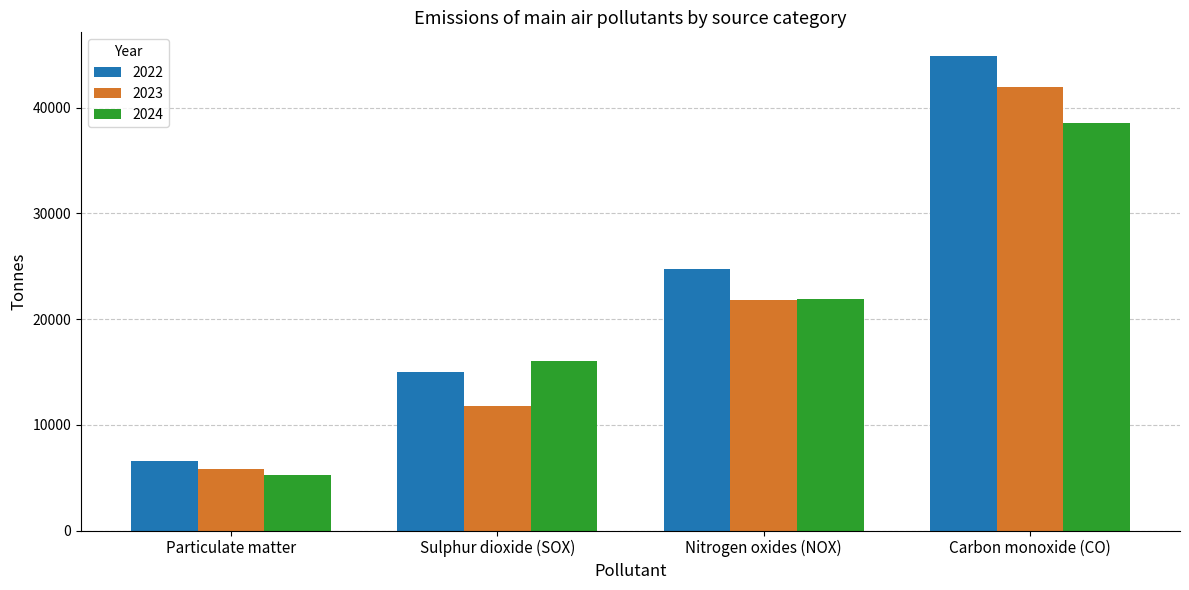

How many bars are there in total?

12